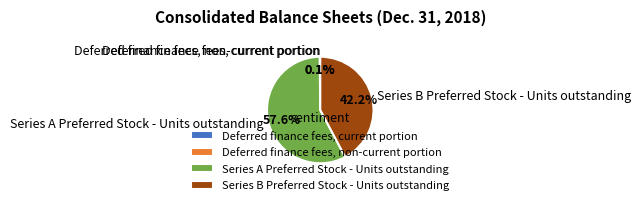

To the nearest percent, what is the difference between the largest and smallest slice percentages?

58%